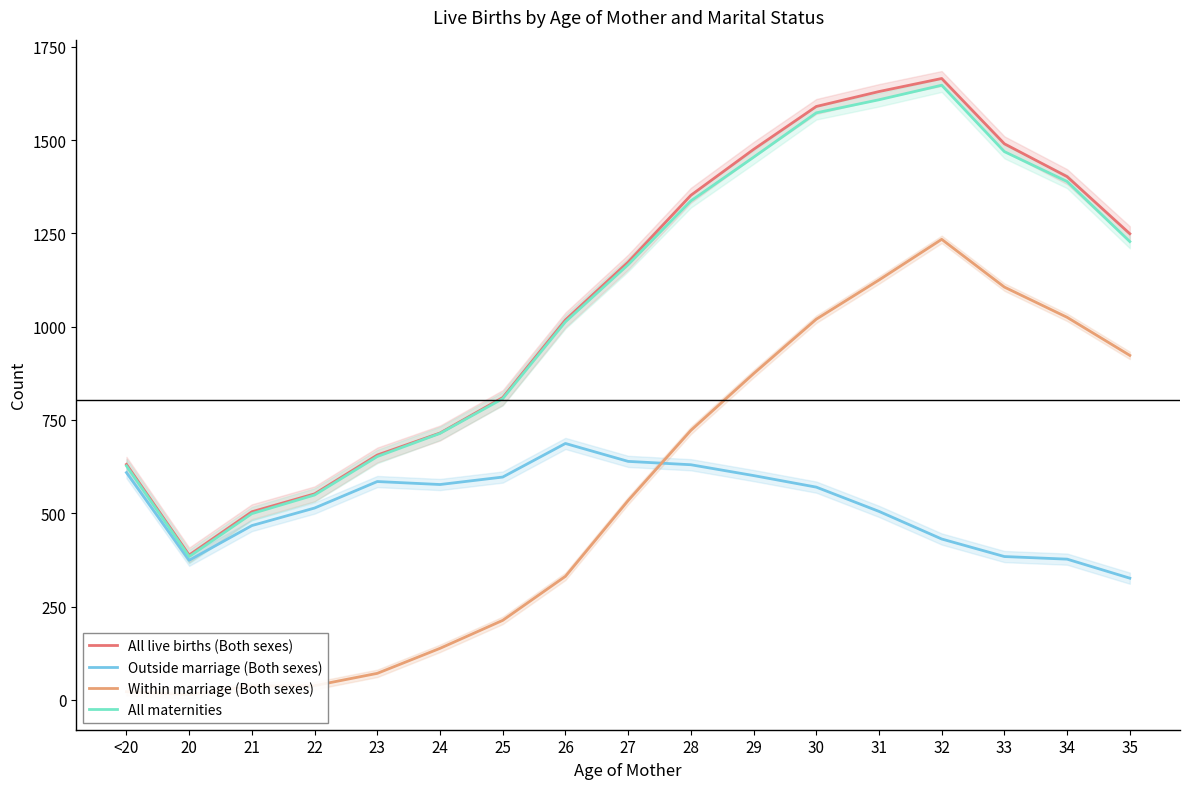

True or false: Within marriage (Both sexes) and All live births (Both sexes) intersect in this chart.

False